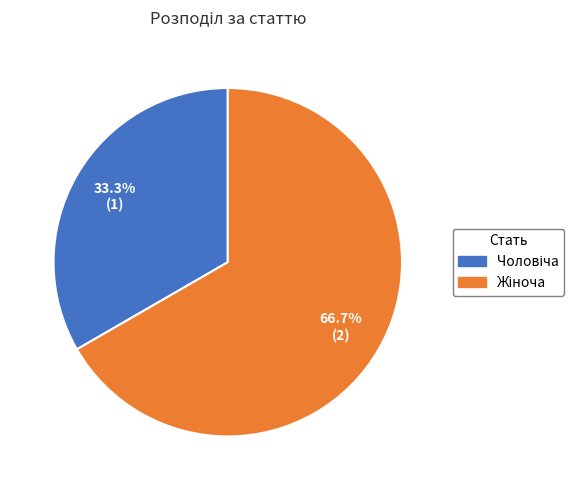

Is there a majority slice in this chart?

Yes